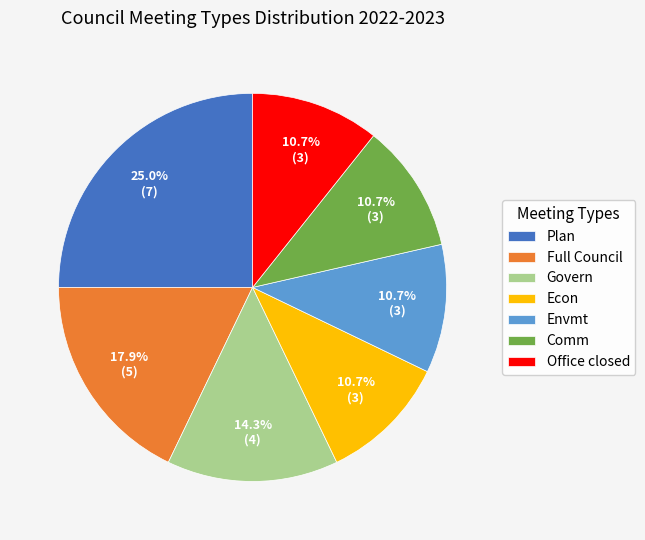

How much of the chart is everything except Full Council?

82.1%